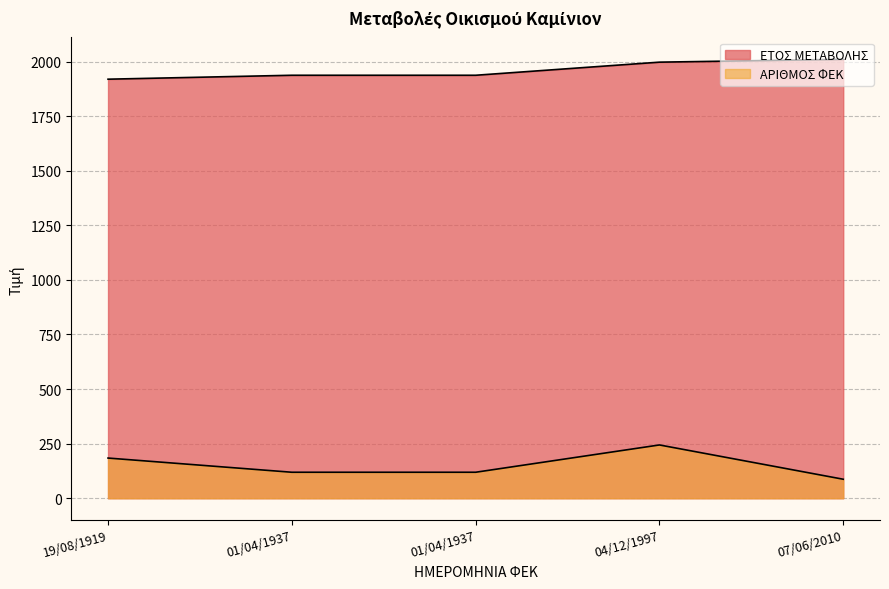

Count the number of categories in the chart.

5